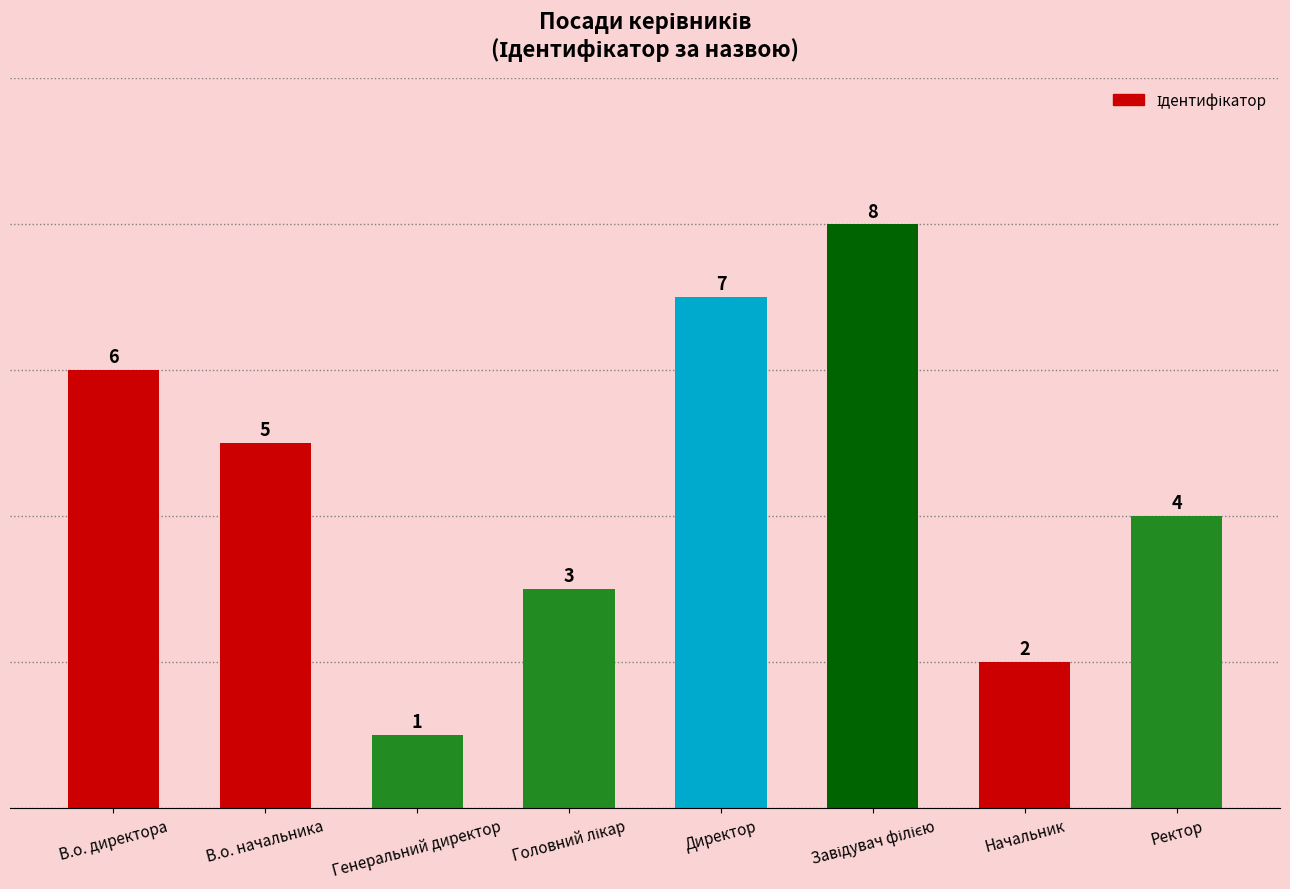

What is the difference between the maximum and second lowest values?

6